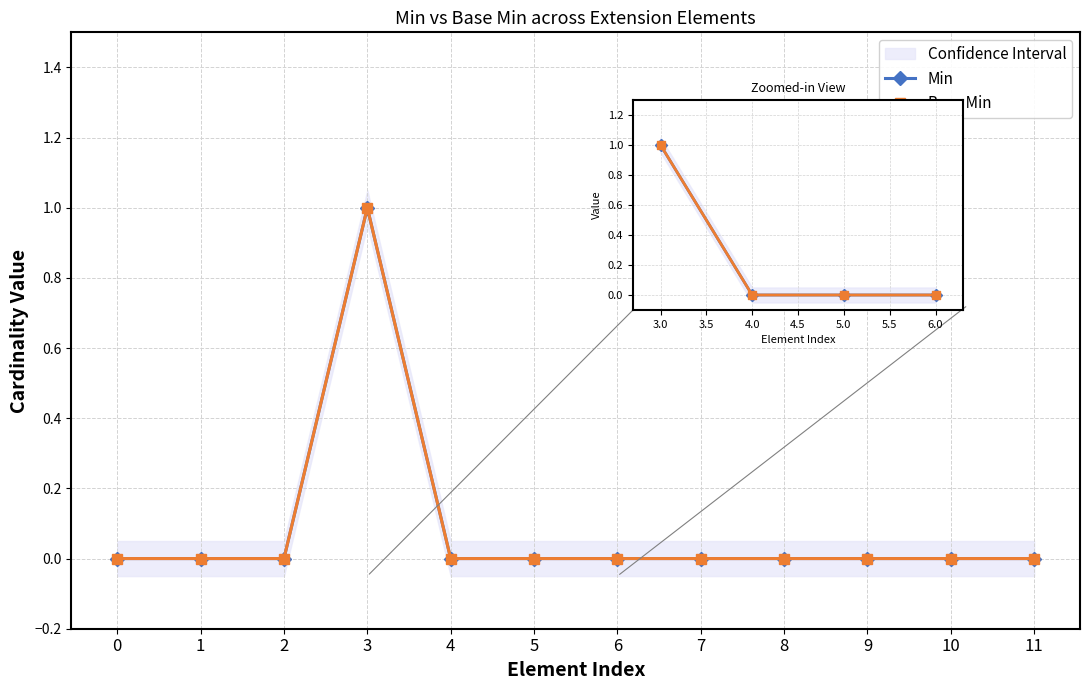

Where is Base Min nearest to the value 0?

4.0